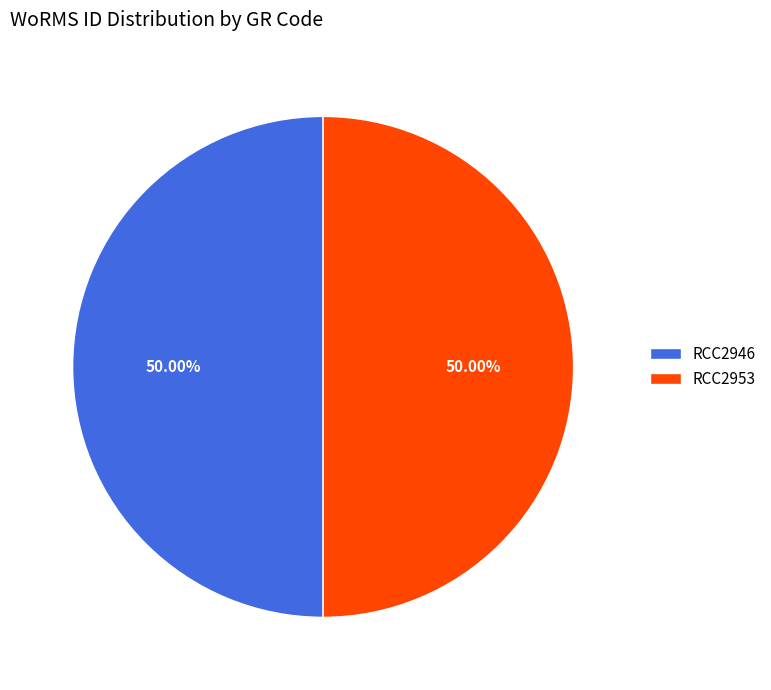

How many slices are in this pie chart?

2